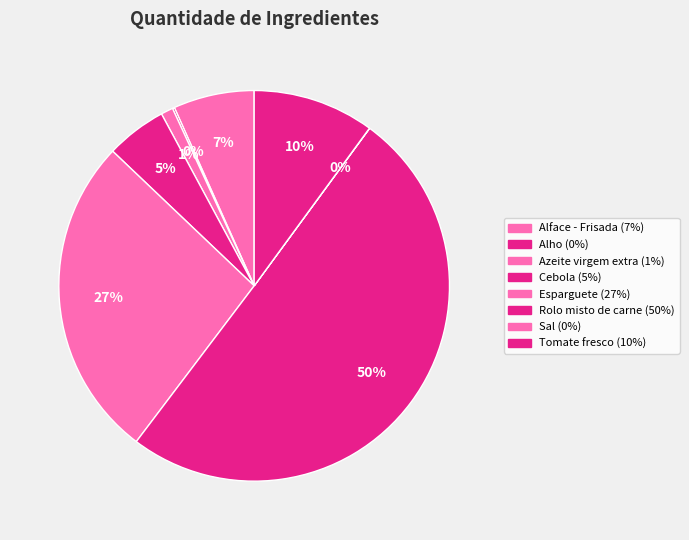

How many segments does this pie chart have?

8